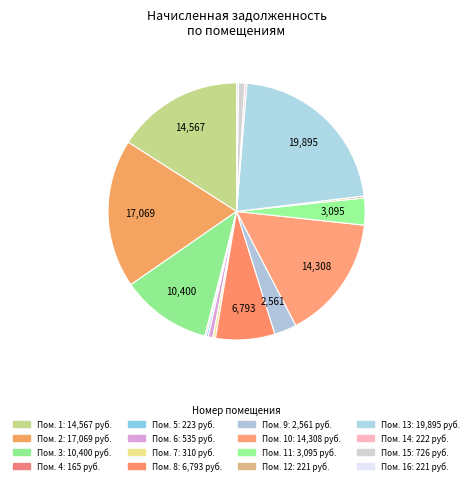

Rank the categories by value from lowest to highest.

4, 12, 16, 14, 5, 7, 6, 15, 9, 11, 8, 3, 10, 1, 2, 13